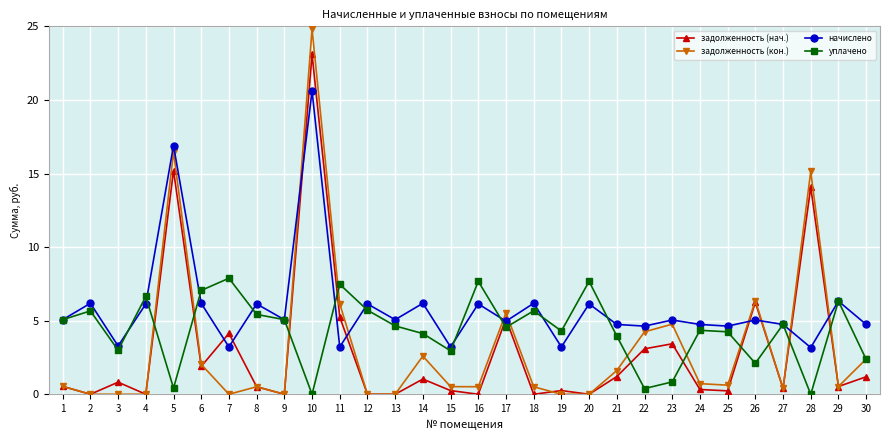

Does the chart have visible grid lines?

Yes